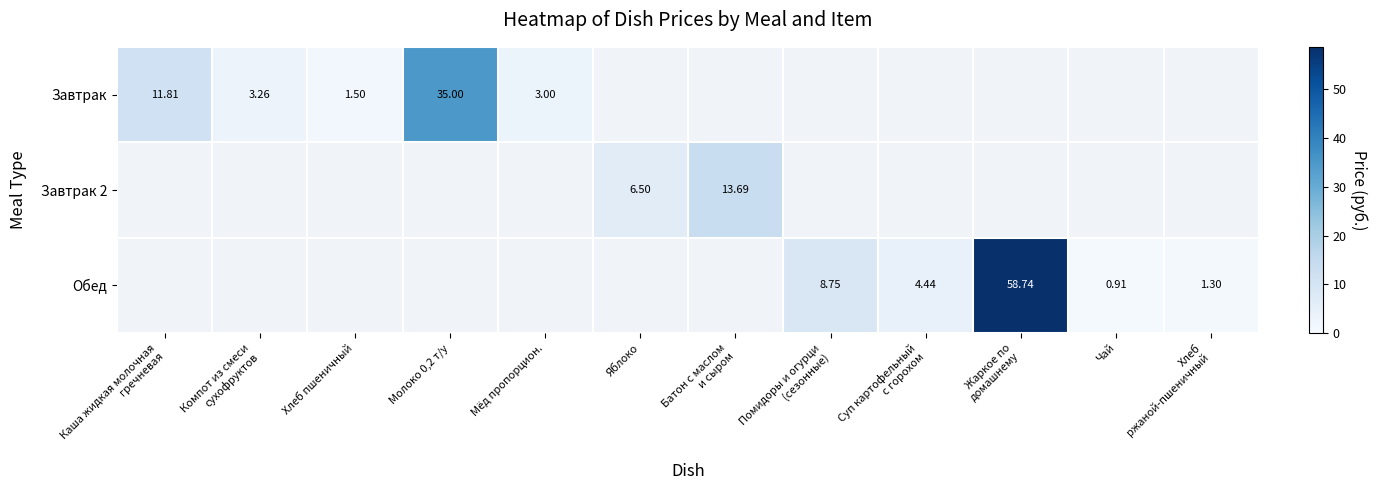

At how many categories does at least one series exceed 24?

2